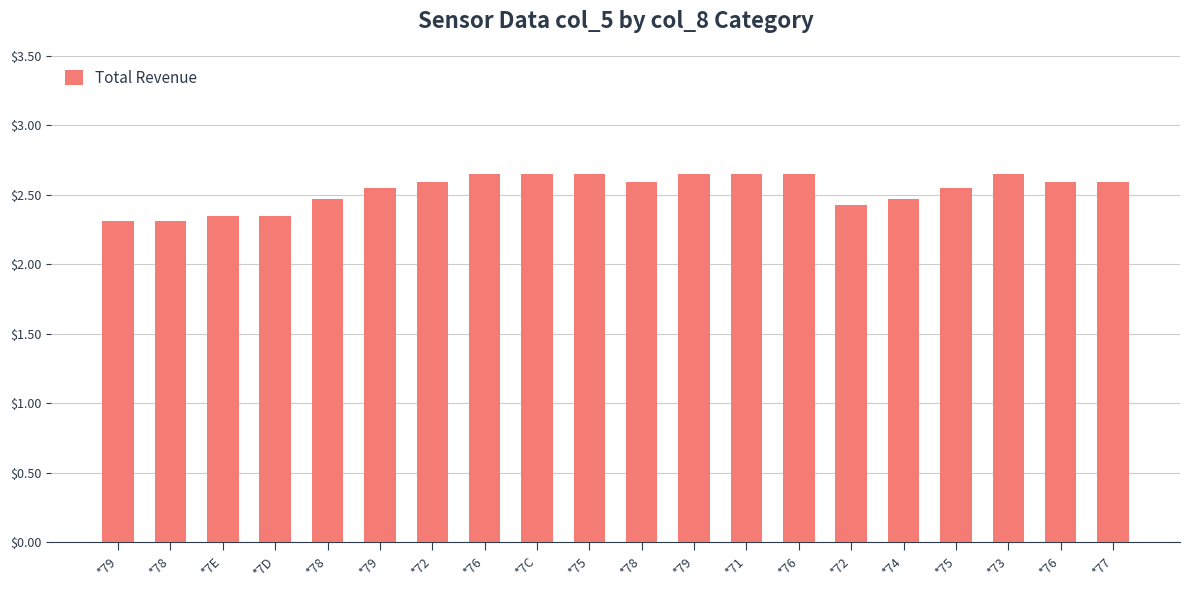

At which label is the value closest to 2?

*79